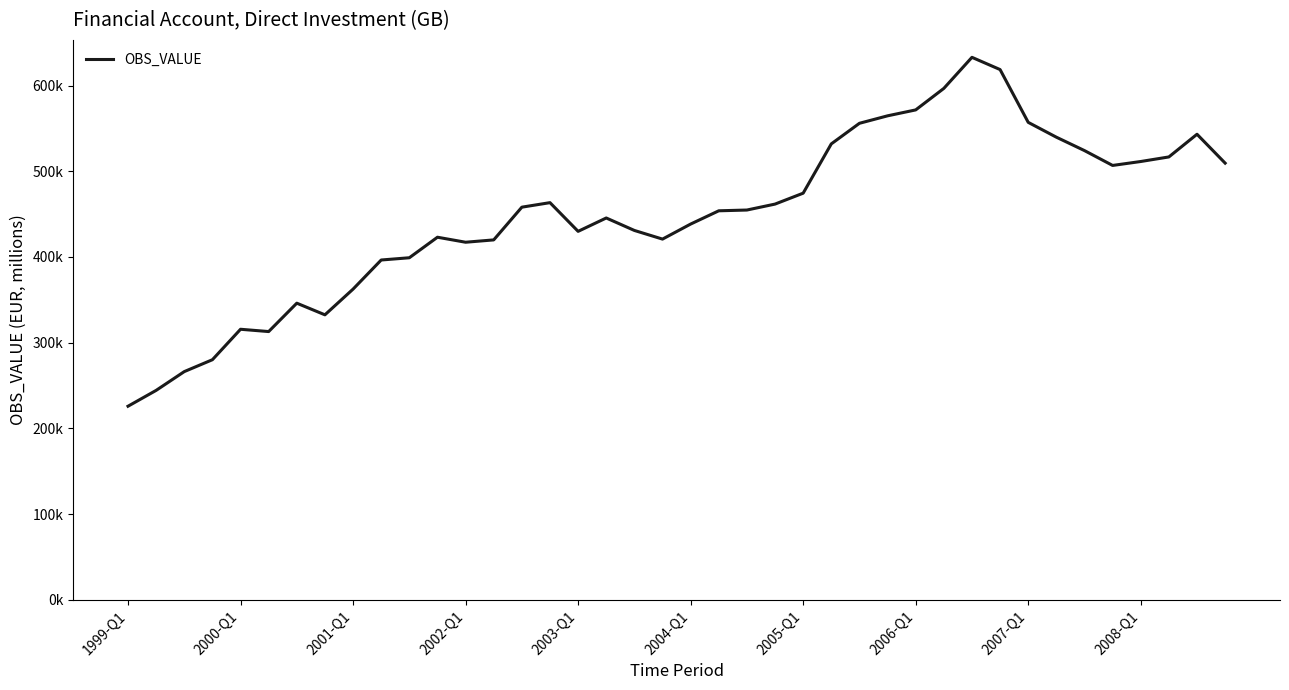

Where is the data nearest to the value 429371?

2003-Q1